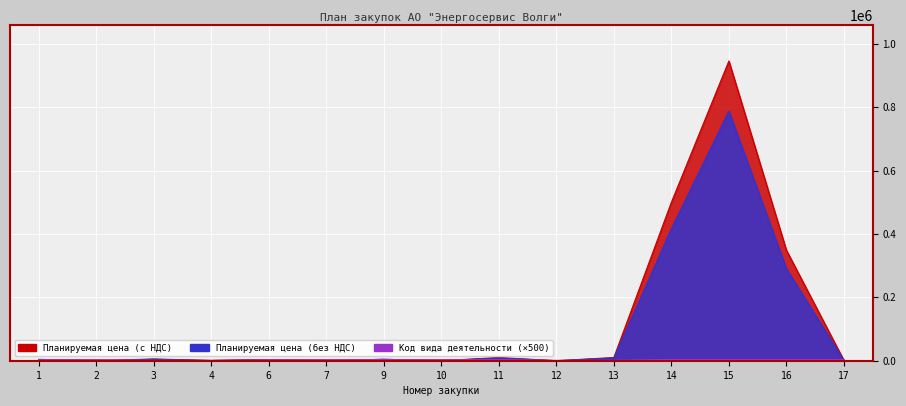

Reading left to right, list all the values displayed in this chart.

Планируемая цена (без НДС): 3586.0	16.0	4549.8	673.9	3399.8	54.7	4500.0	25.0	8360.0	0.0	8437.1	416666.7	788415.8	290760.1	843.7
Планируемая цена (с НДС): 4303.2	16.0	5459.8	808.7	3399.8	54.7	4500.0	25.0	10032.0	0.0	10124.6	500000.0	946099.0	348912.2	1012.4
Код вида деятельности: 3500.0	3500.0	1000.0	1000.0	3500.0	3500.0	3500.0	3500.0	3500.0	1000.0	1000.0	4000.0	4000.0	4000.0	4000.0